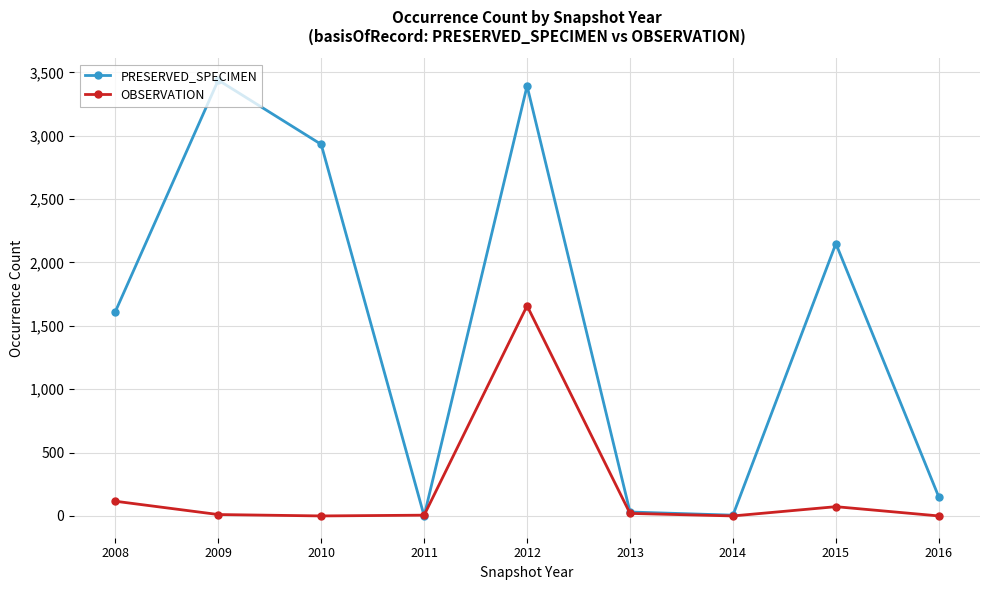

List the series in order of their overall mean, highest first.

PRESERVED_SPECIMEN, OBSERVATION